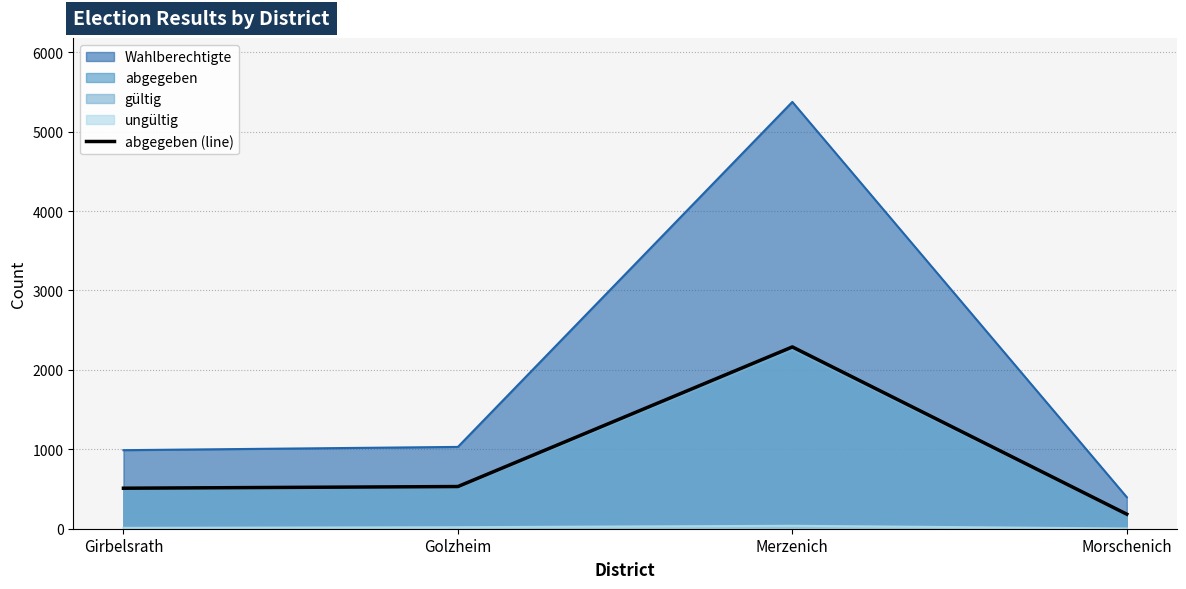

The chart shows a value of 183 at Morschenich. True or false?

True